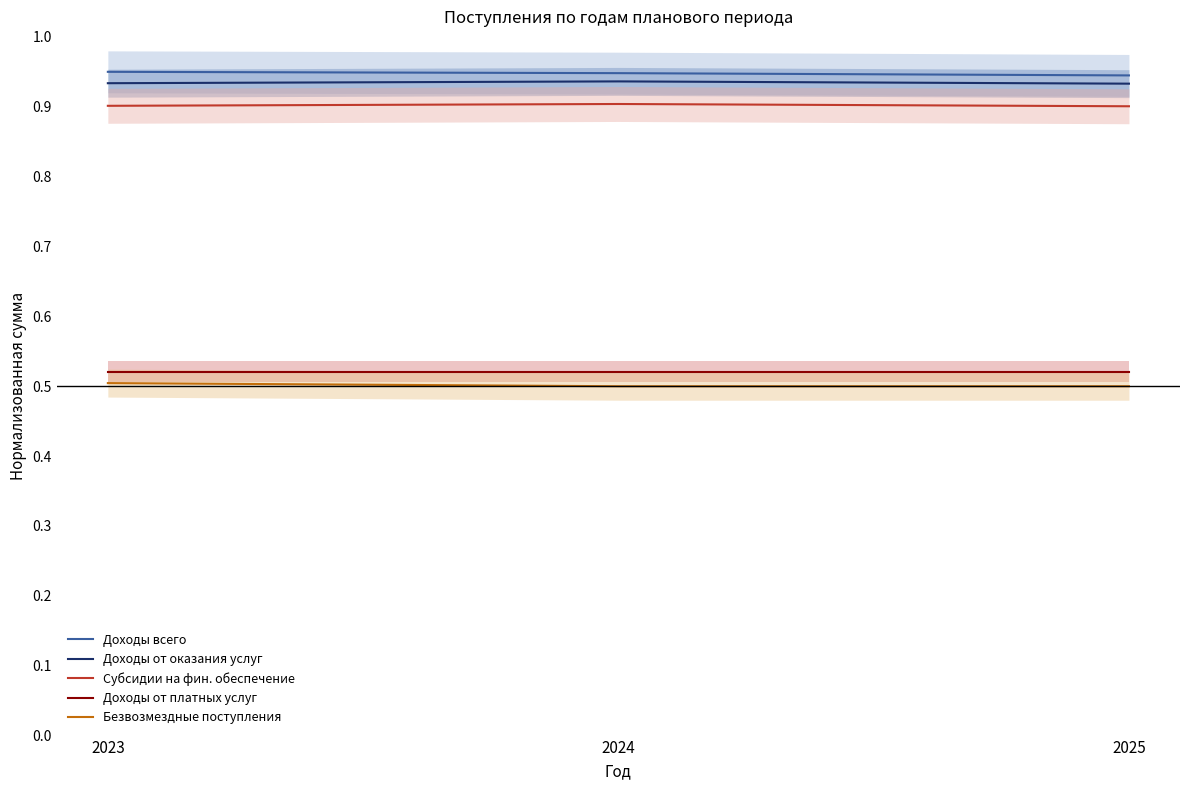

How many Доходы всего values are between 0 and 1?

3